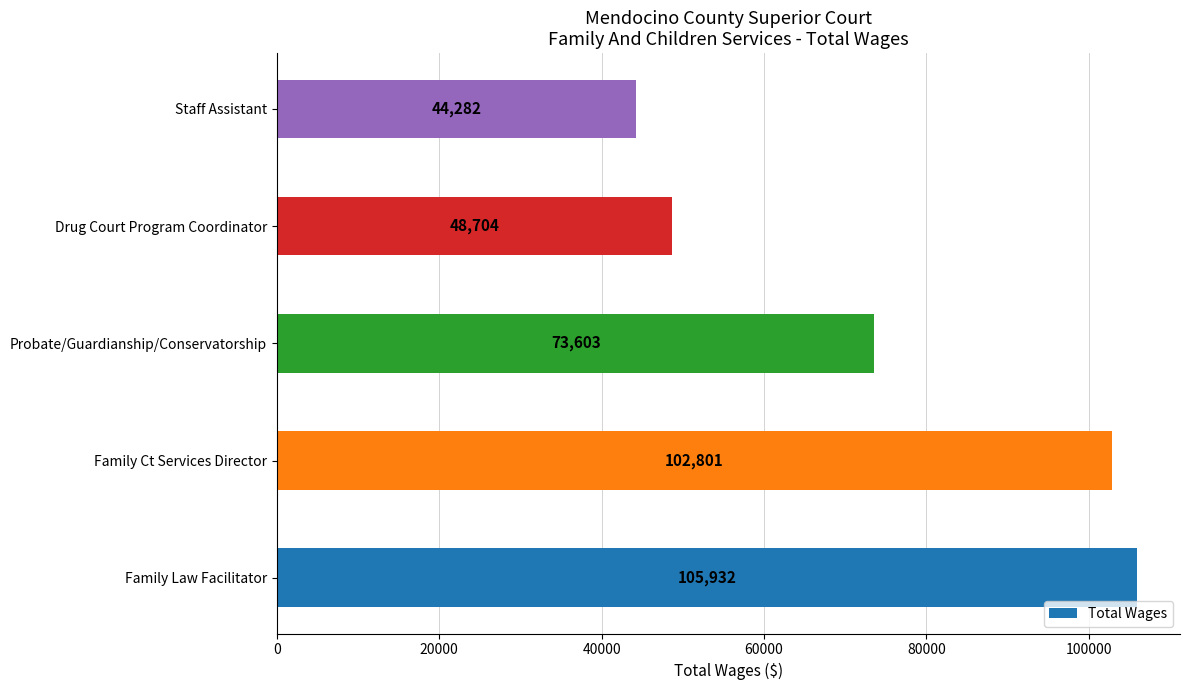

What is the average value?

75064